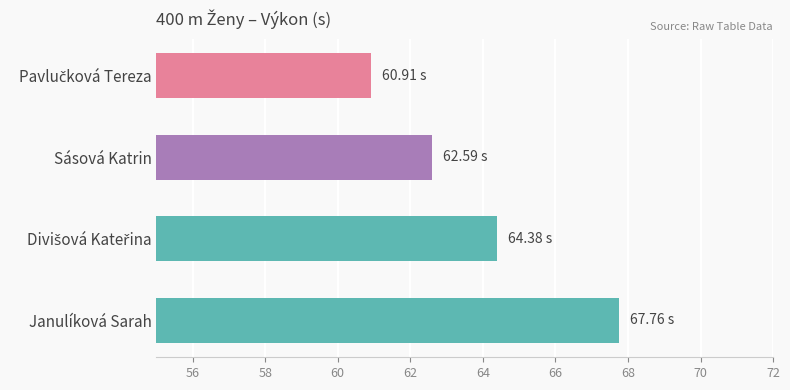

What is the label of the 3rd bar from the bottom?

Sásová Katrin